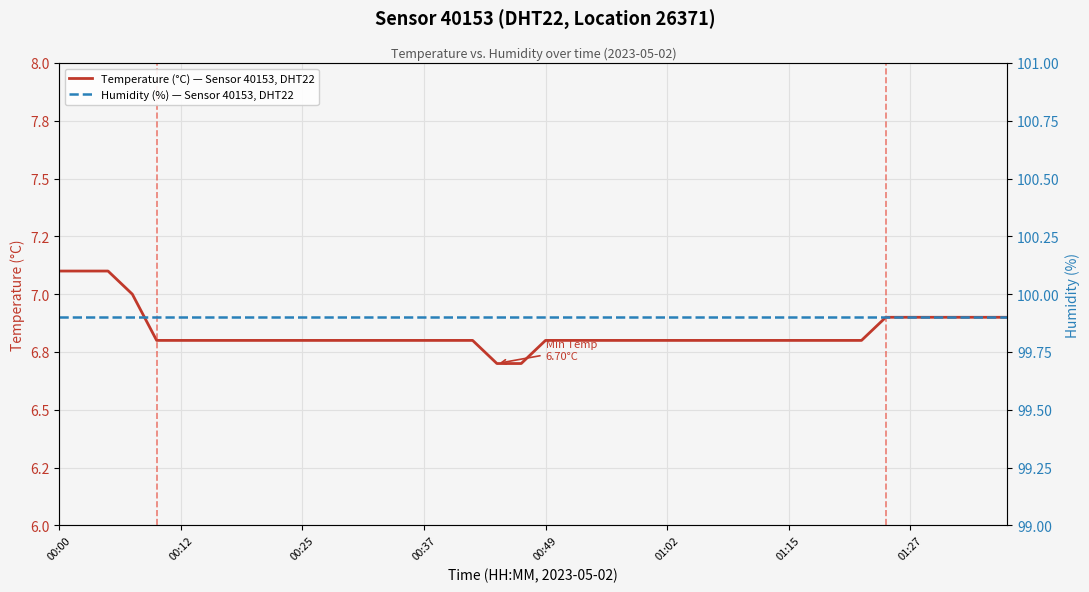

List the series in order of their peak value, lowest first.

Temperature (°C) — Sensor 40153, DHT22, Humidity (%) — Sensor 40153, DHT22